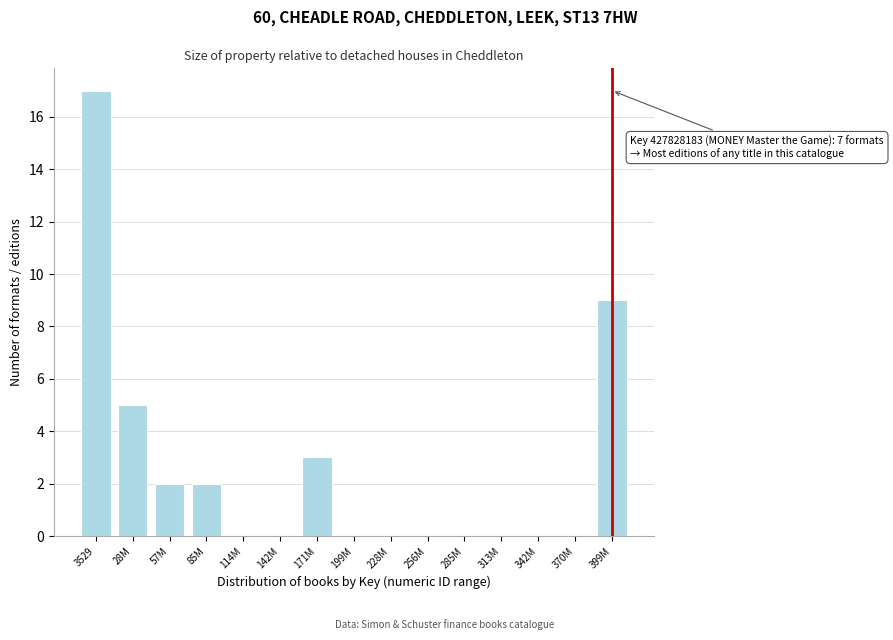

Reading right to left, extract all data points from this chart.

399M=9	370M=0	342M=0	313M=0	285M=0	256M=0	228M=0	199M=0	171M=3	142M=0	114M=0	85M=2	57M=2	28M=5	3529=17